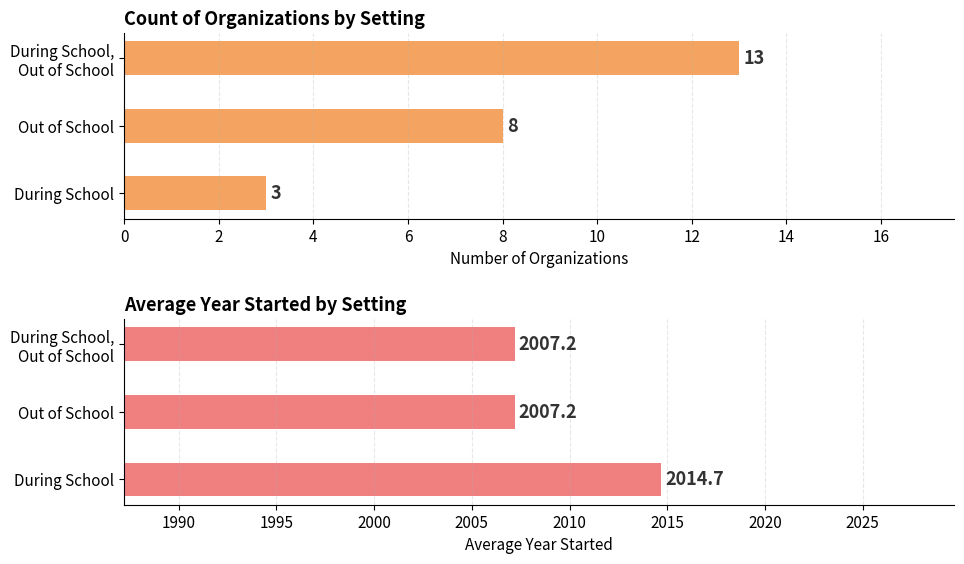

Are the bars horizontal?

Yes